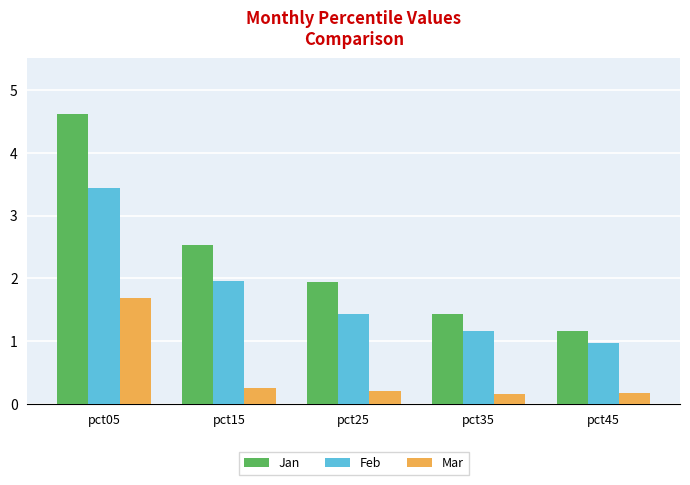

What are all the series names shown in the legend?

Jan, Feb, Mar